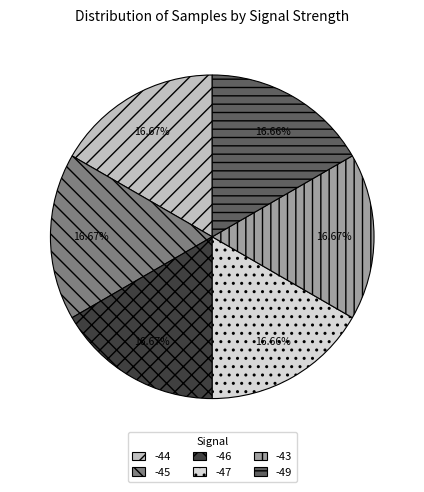

Combined, do -47 and -45 account for over 50%?

No